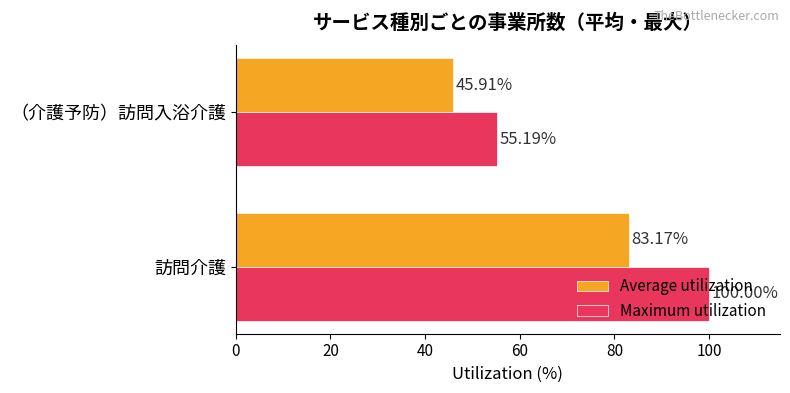

Which series has the largest total across all categories?

Maximum utilization